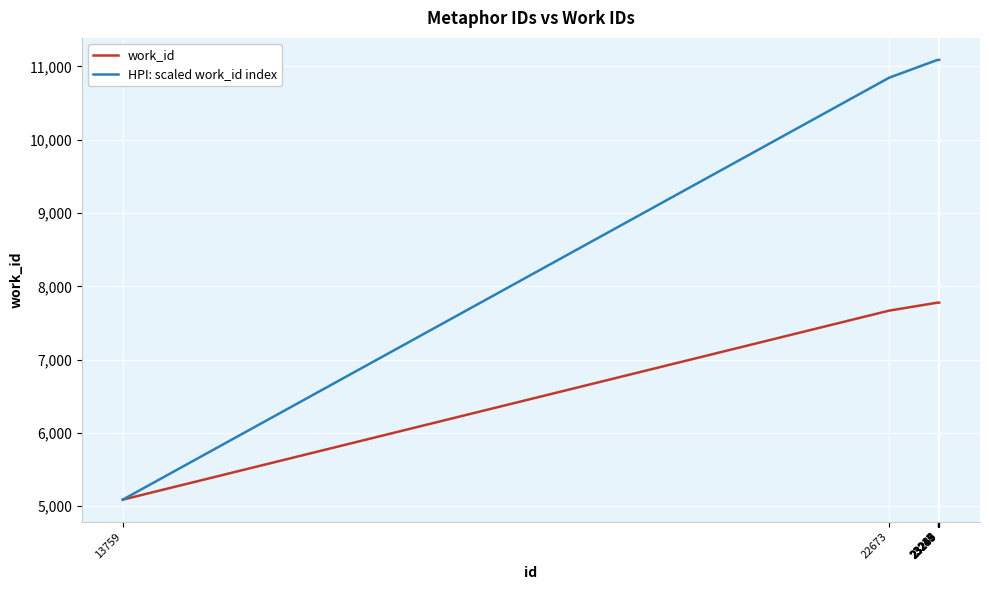

What is the minimum value for work_id?

5090.0